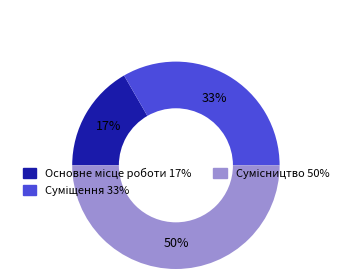

To the nearest percent, what is the difference between the largest and smallest slice percentages?

33%